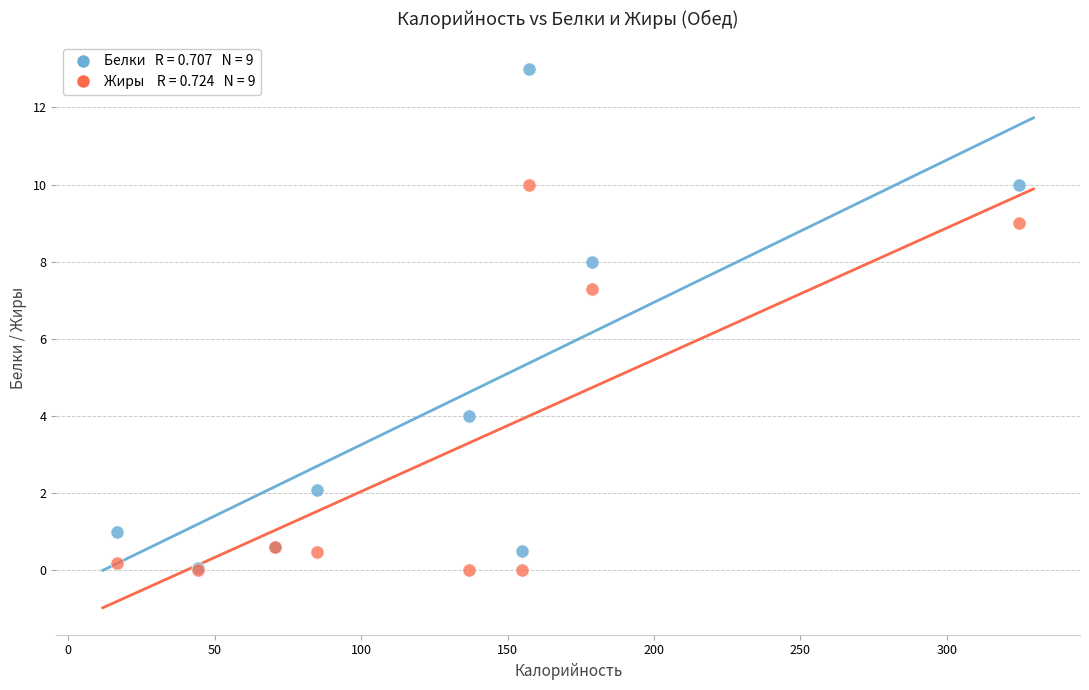

Across all series, what Y value is closest to 6?

7.3